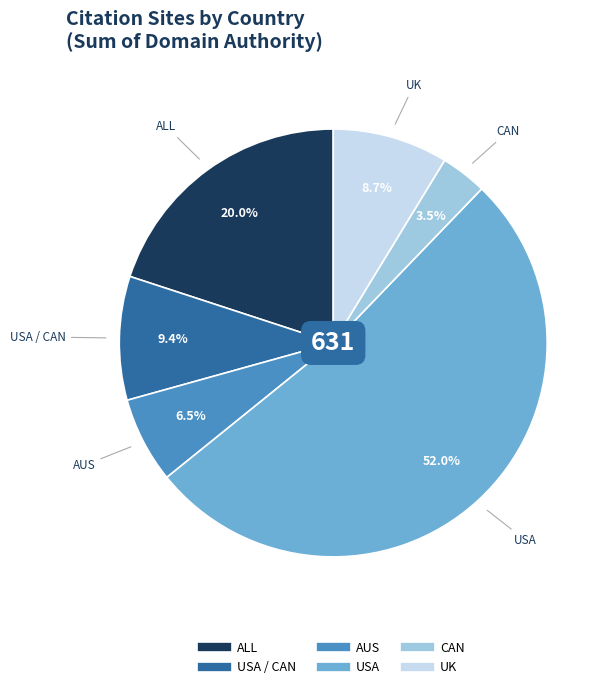

Is there any slice that represents more than half of the pie?

Yes